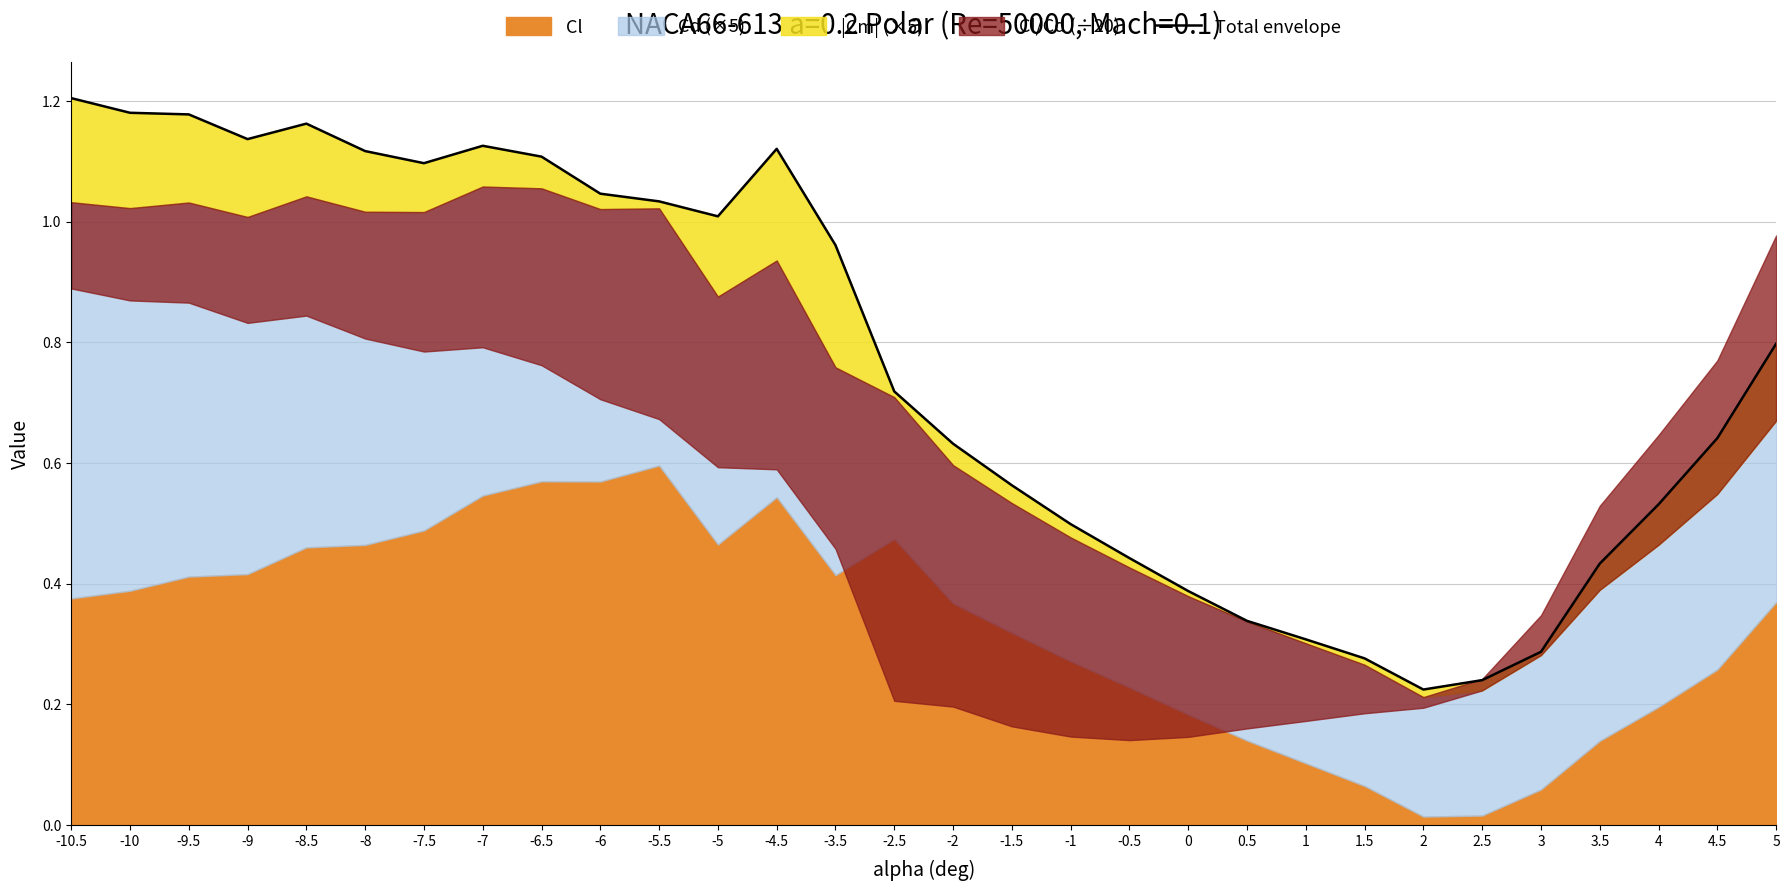

What is the average value?

0.8